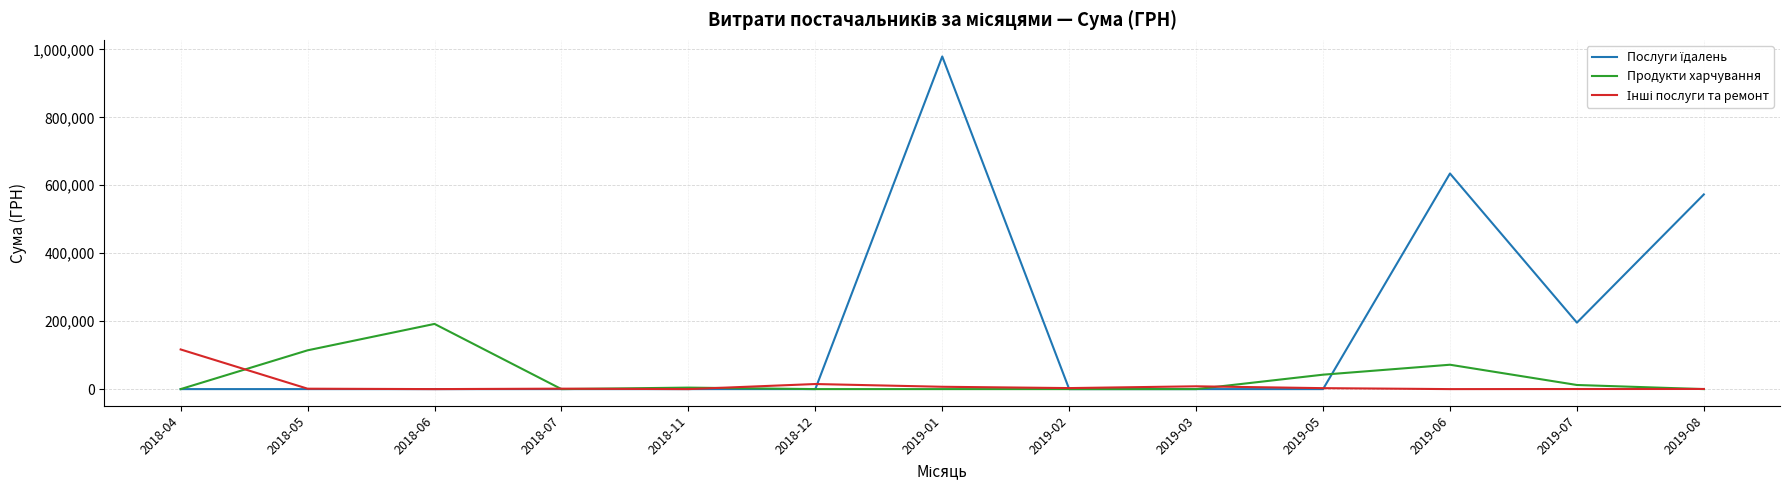

At which category is the sum across all series the highest?

2019-01